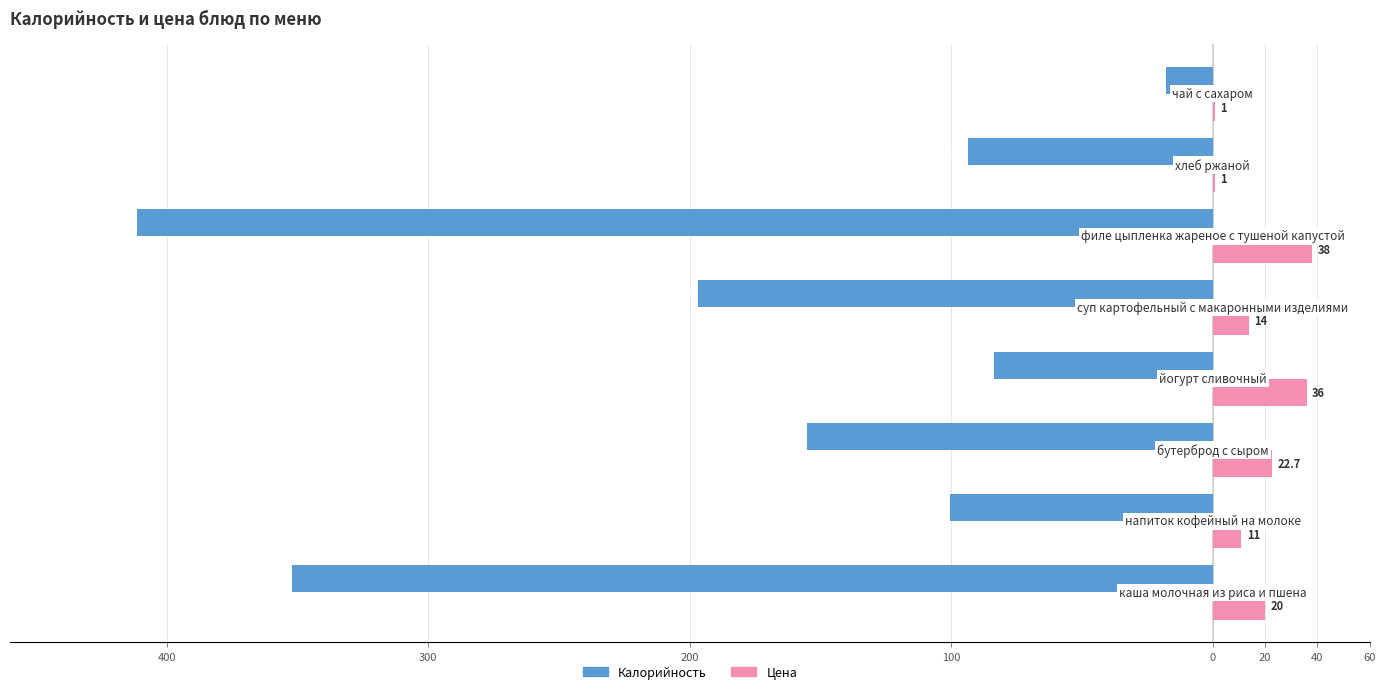

Where does the Калорийность series first go above -100?

100